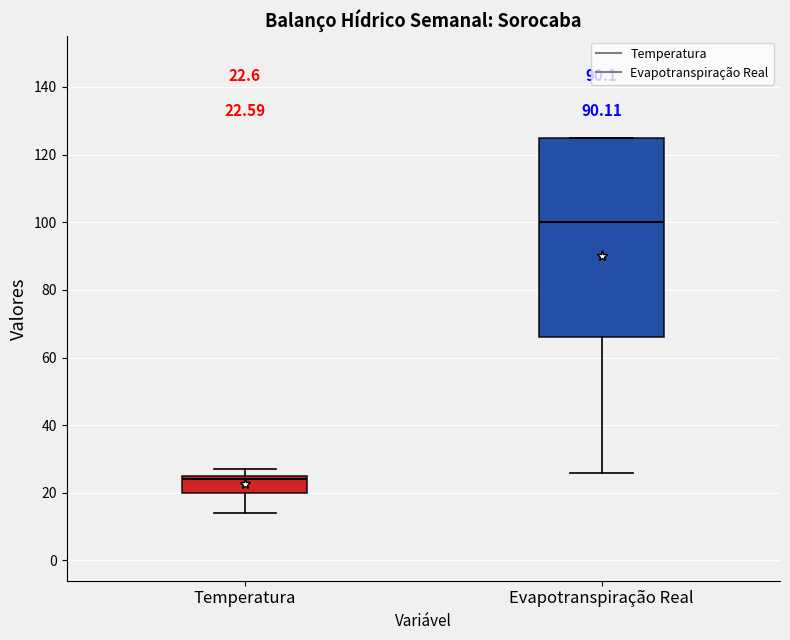

Comparing the boxes themselves (not the whiskers), which one is the tallest?

Evapotranspiração Real